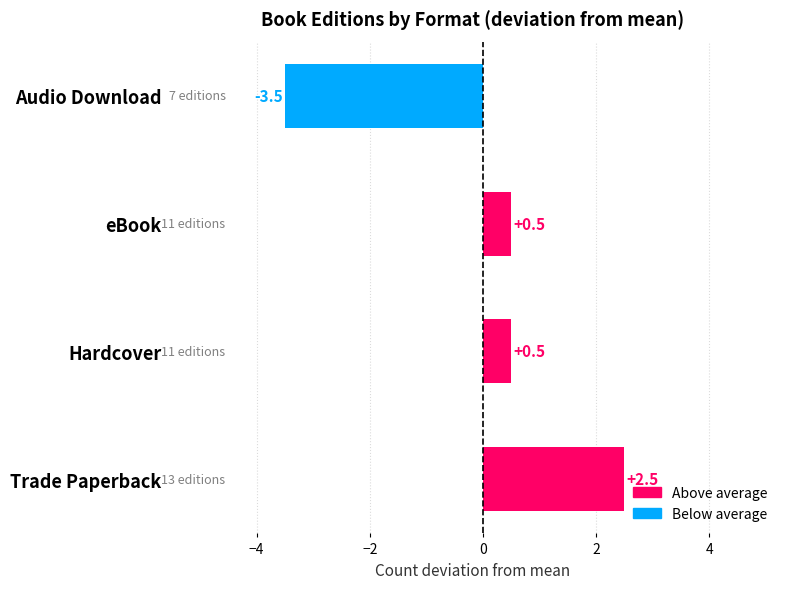

What is the change in value from Trade Paperback to Hardcover?

-2.0